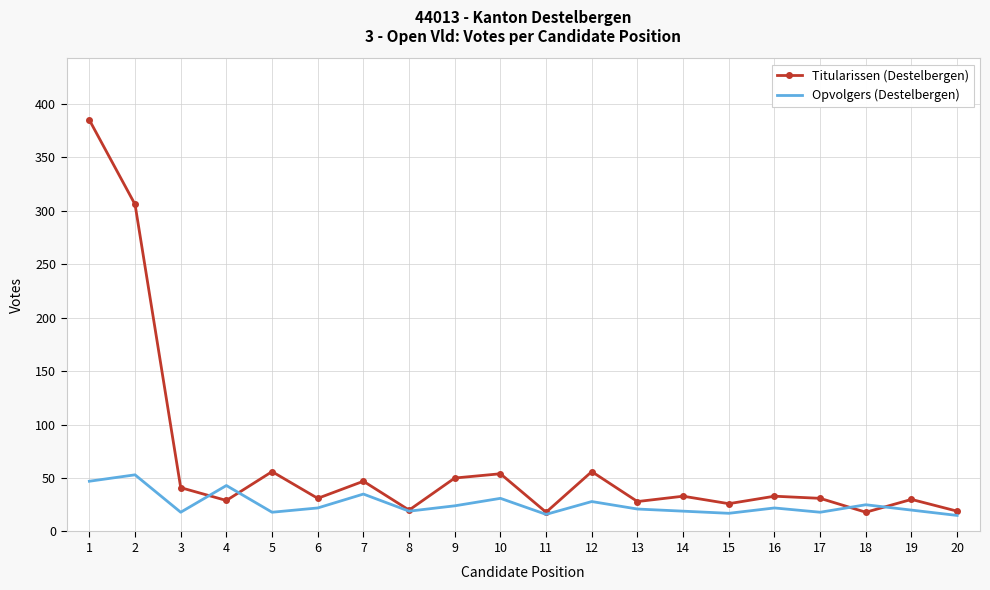

Between which two adjacent categories do Titularissen (Destelbergen) and Opvolgers (Destelbergen) first intersect?

3 and 4